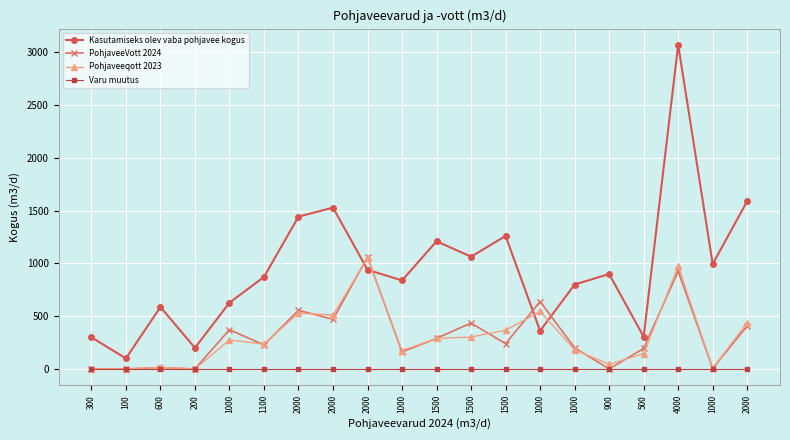

What is the sum of the Kasutamiseks olev vaba pohjavee kogus values at 1500 and 900?

2160.7